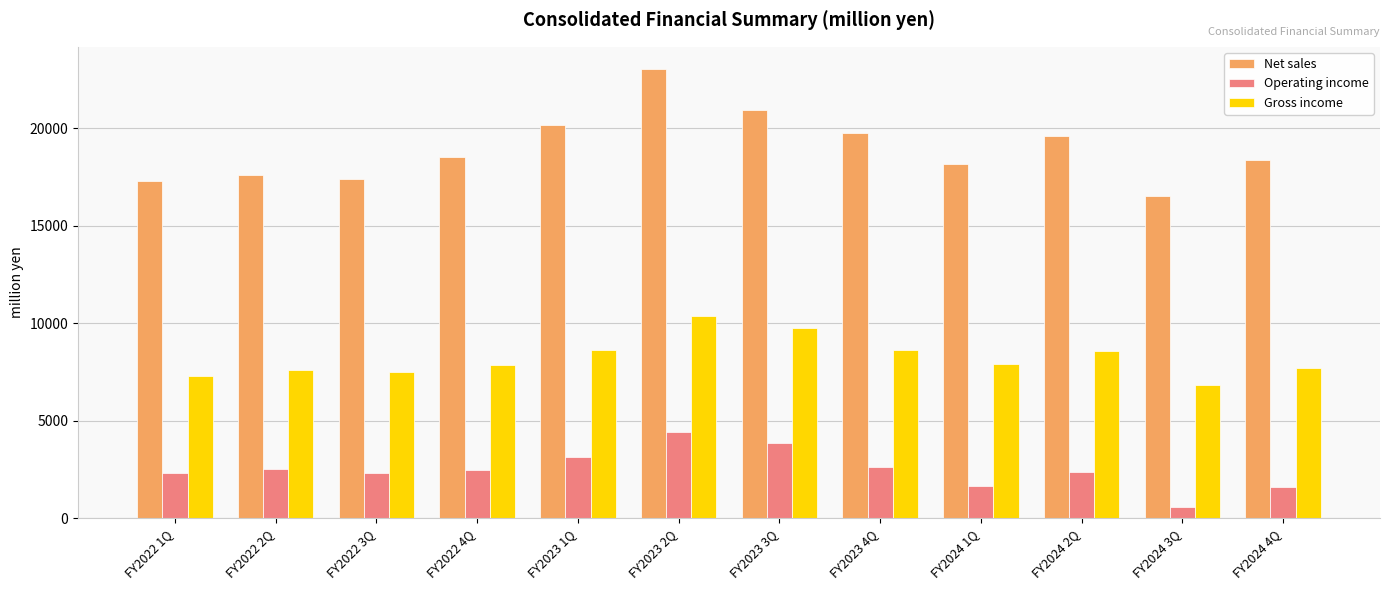

At which label does Operating income first exceed 2477?

FY2022 2Q